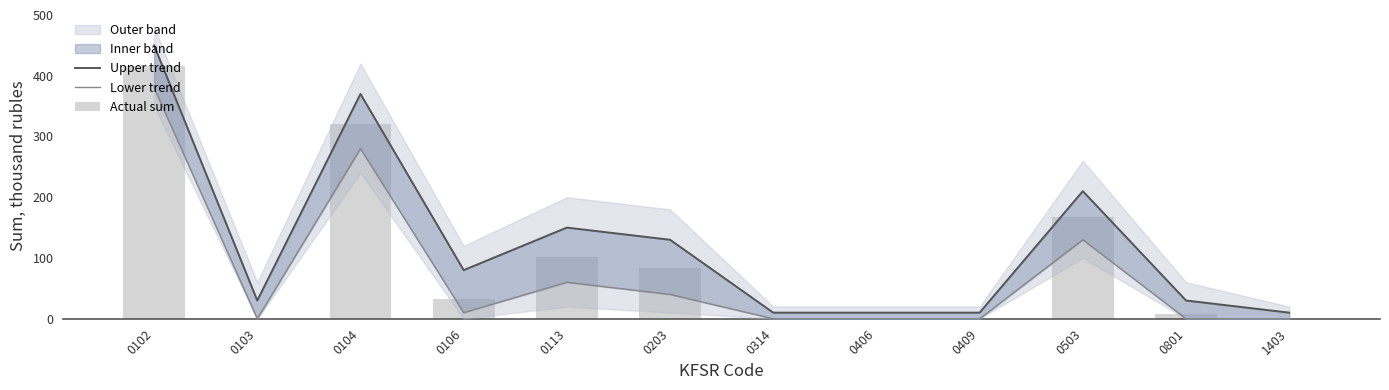

Reading left to right, list all the values displayed in this chart.

Upper trend: 0102=450.0	0103=30.0	0104=370.0	0106=80.0	0113=150.0	0203=130.0	0314=10.0	0406=10.0	0409=10.0	0503=210.0	0801=30.0	1403=10.0
Lower trend: 0102=380.0	0103=0.0	0104=280.0	0106=10.0	0113=60.0	0203=40.0	0314=0.0	0406=0.0	0409=0.0	0503=130.0	0801=0.0	1403=0.0
Actual sum: 0102=415.3	0103=0.0	0104=320.7	0106=33.0	0113=101.1	0203=83.5	0314=0.0	0406=0.0	0409=0.0	0503=167.5	0801=7.8	1403=0.0